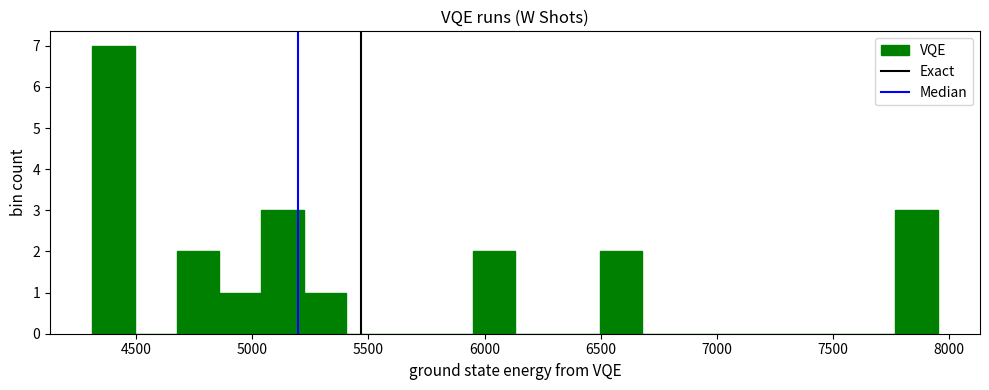

Around what value on the x-axis is the tallest bar? Give the approximate position of its centre, as read against the axis.

4400